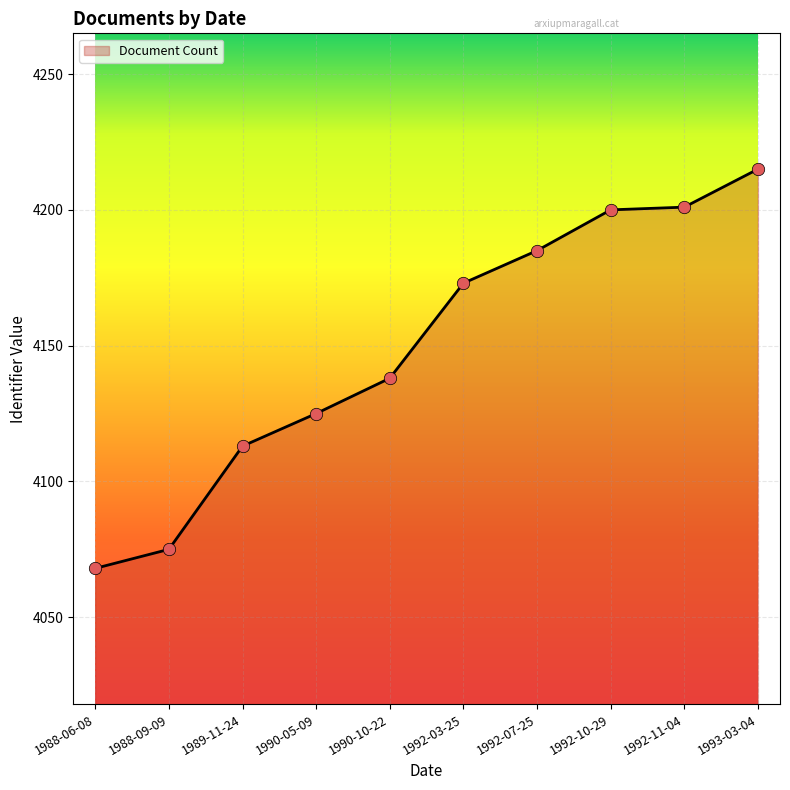

What is the change in value from 1988-06-08 to 1992-07-25?

+117